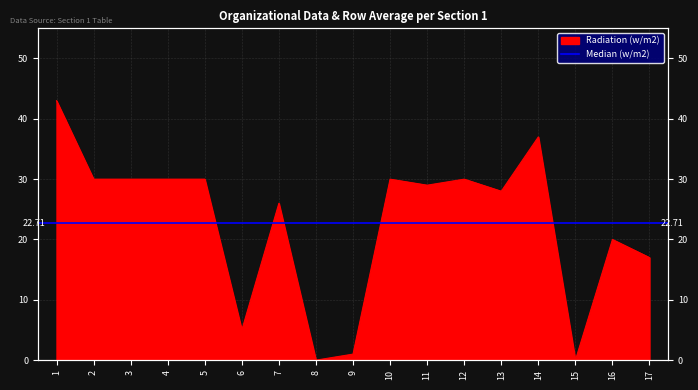

How many data points are above 29?

8